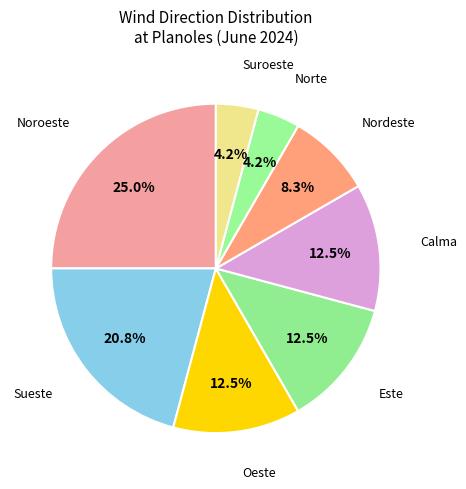

How many segments does this pie chart have?

8